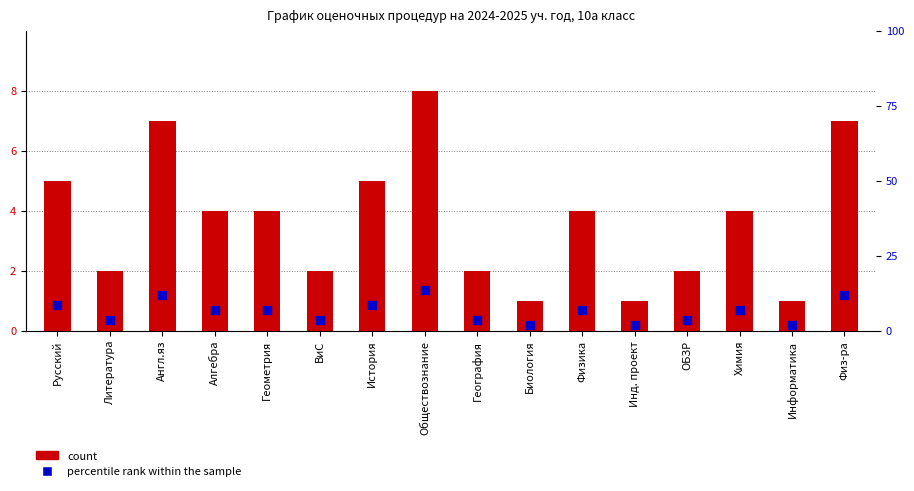

Which series has the largest total across all categories?

percentile rank within the sample